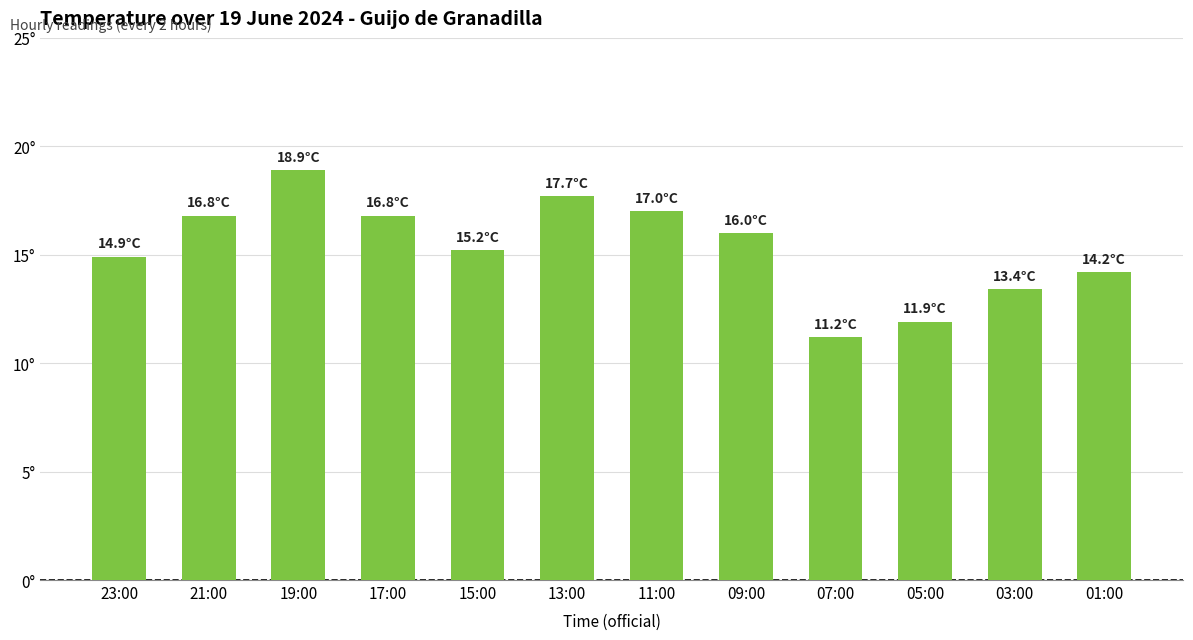

Are the bars horizontal?

No